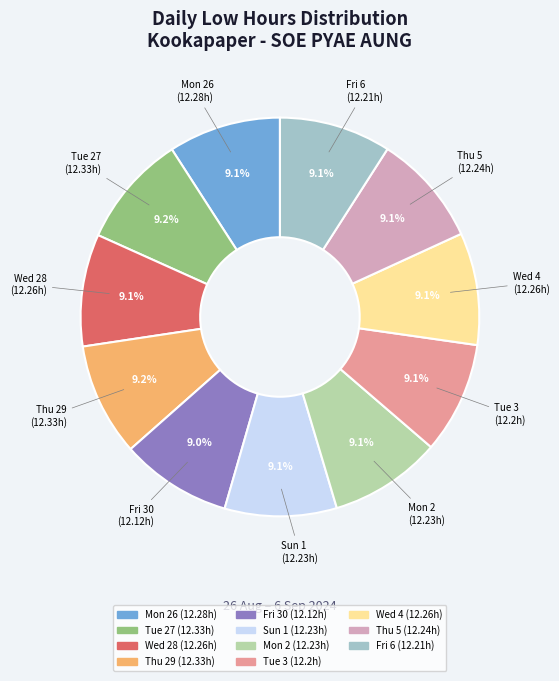

Approximately how many times larger is the value at Mon 26 (12.28h) compared to Tue 27 (12.33h)?

1.0